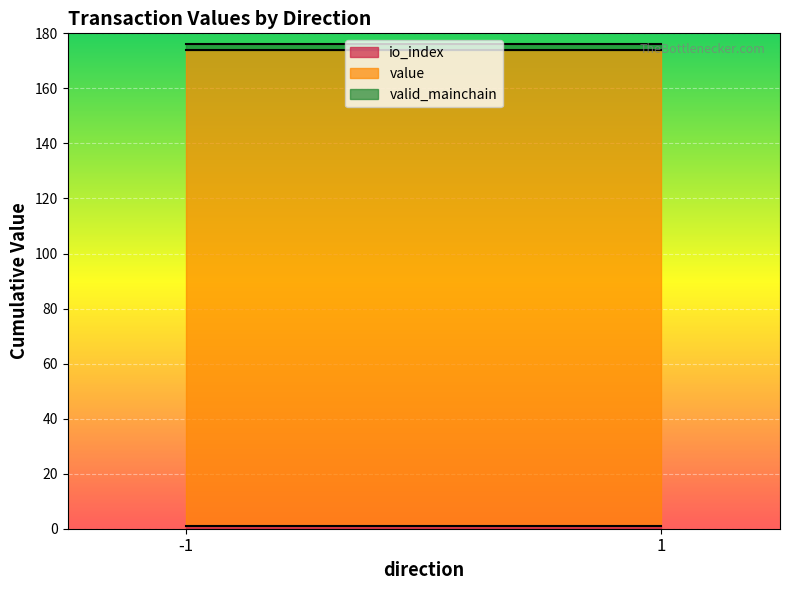

Where is io_index nearest to the value 0?

-1